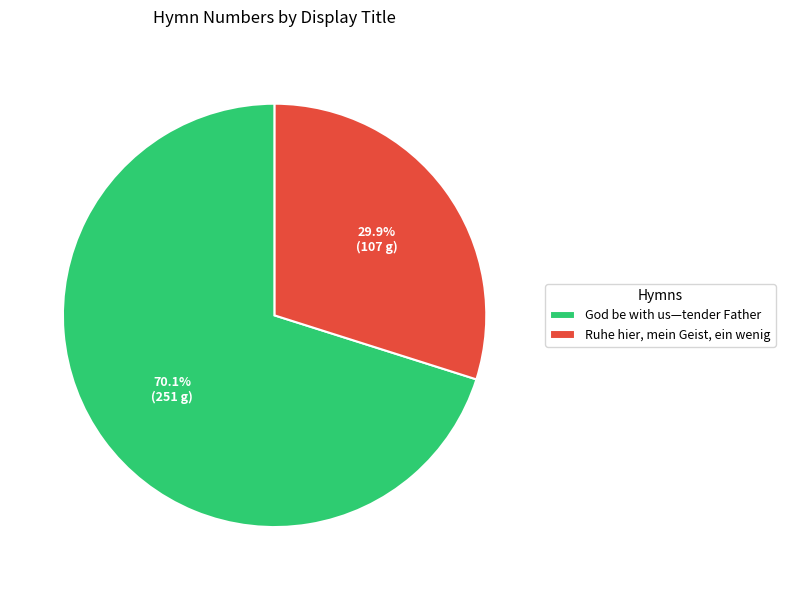

The Ruhe hier, mein Geist, ein wenig slice represents 19% of the pie. True or false?

False